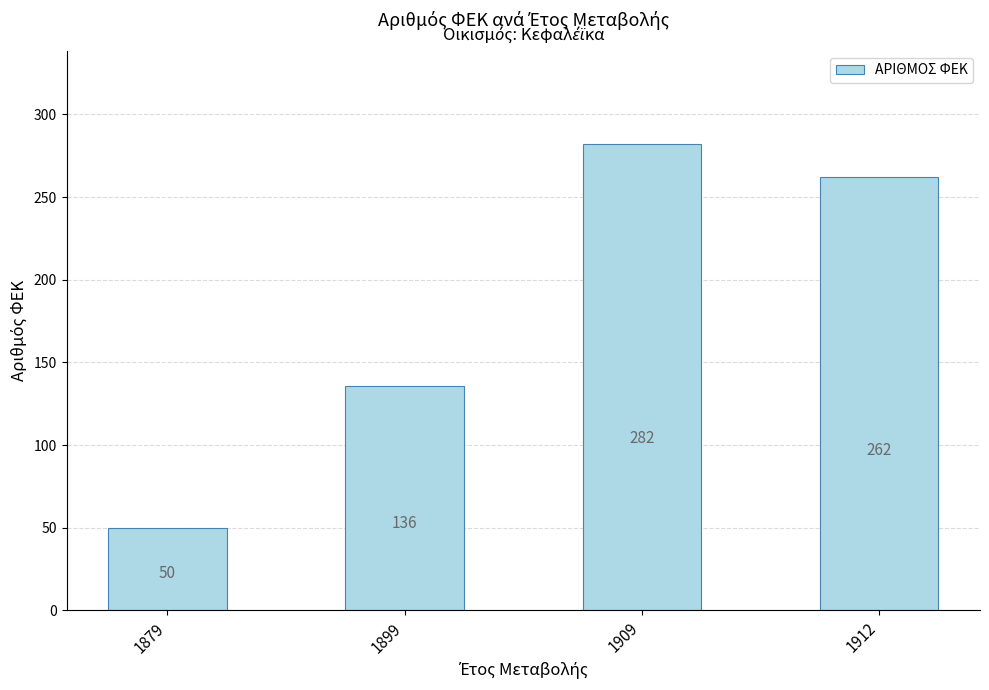

Reading left to right, what are all the values shown in this chart?

50	136	282	262